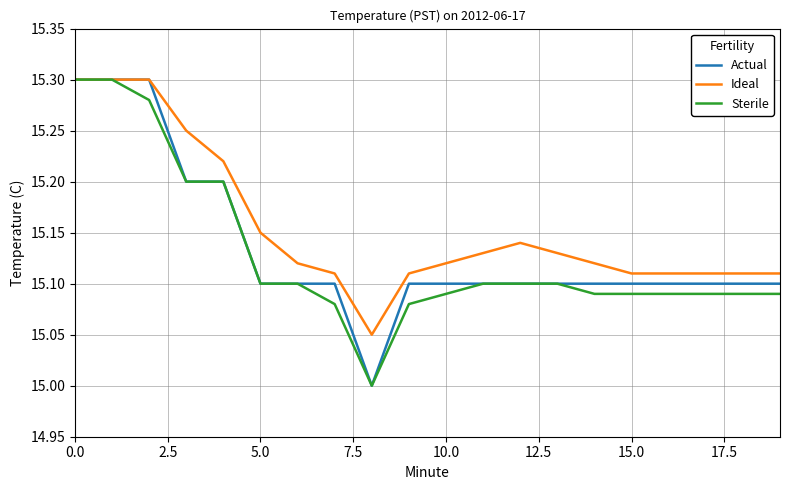

What is the smallest value displayed?

15.0